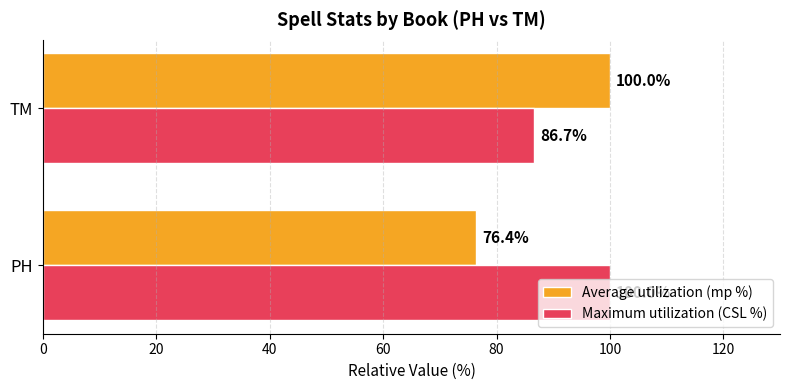

The value of Average utilization (mp %) at PH is 76.4. True or false?

True